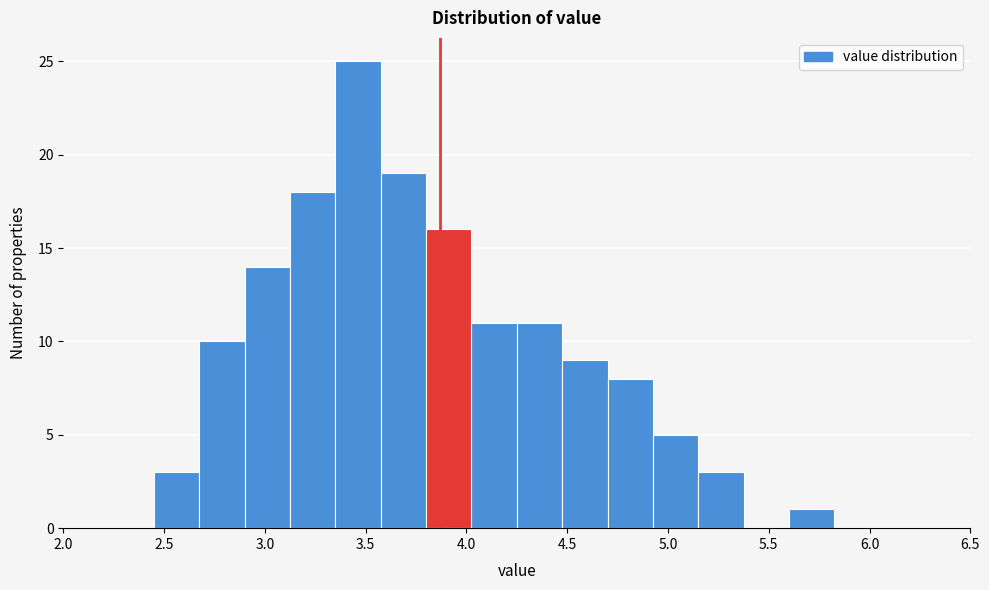

What is the height of the bar covering 3.125 to 3.350 on the x-axis? Neither the bar edges nor the heights are printed on the chart, so give them approximately, as read against the axes.

18